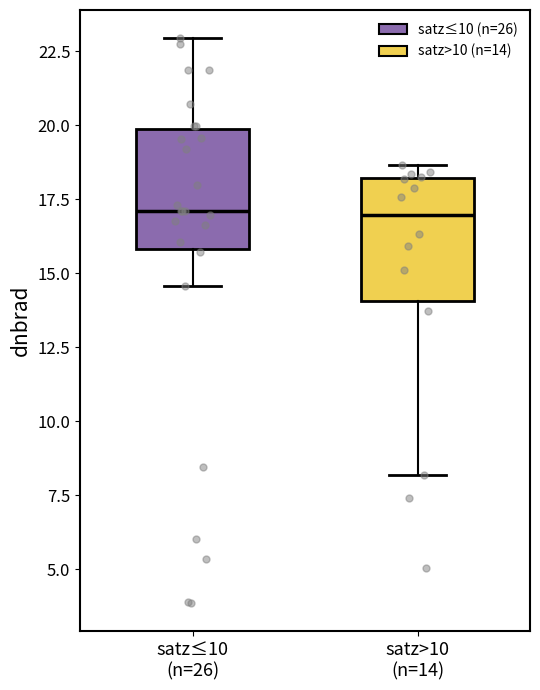

Reading left to right, transcribe this box plot: for each box, give where its median line is, the range the box spans, and where its two whiskers end, as read against the y-axis. The values are not printed on the chart, so give them approximately, as read against the axis.

satz≤10 (n=26): median 17.0, box 16.0 to 20.0, whiskers 14.5 to 23.0
satz>10 (n=14): median 17.0, box 14.0 to 18.0, whiskers 8.0 to 18.5